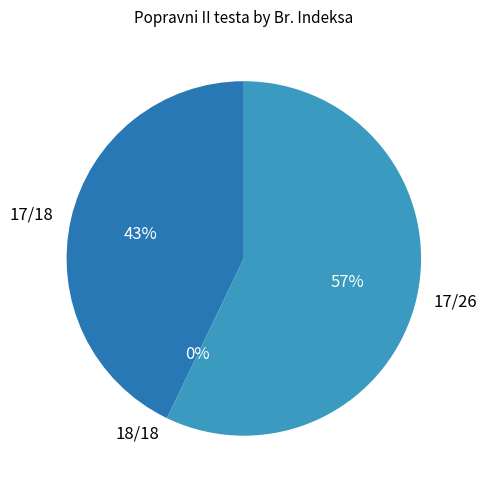

The 17/18 slice represents 43% of the pie. True or false?

True